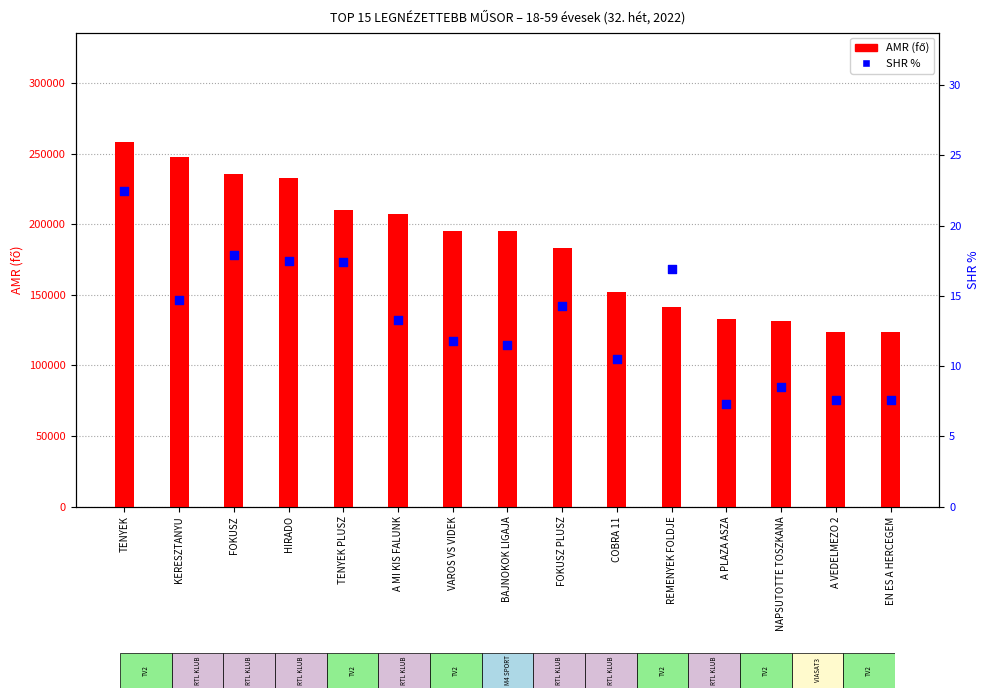

Is the value of AMR (fő) at REMENYEK FOLDJE greater than the value of SHR % at REMENYEK FOLDJE?

Yes